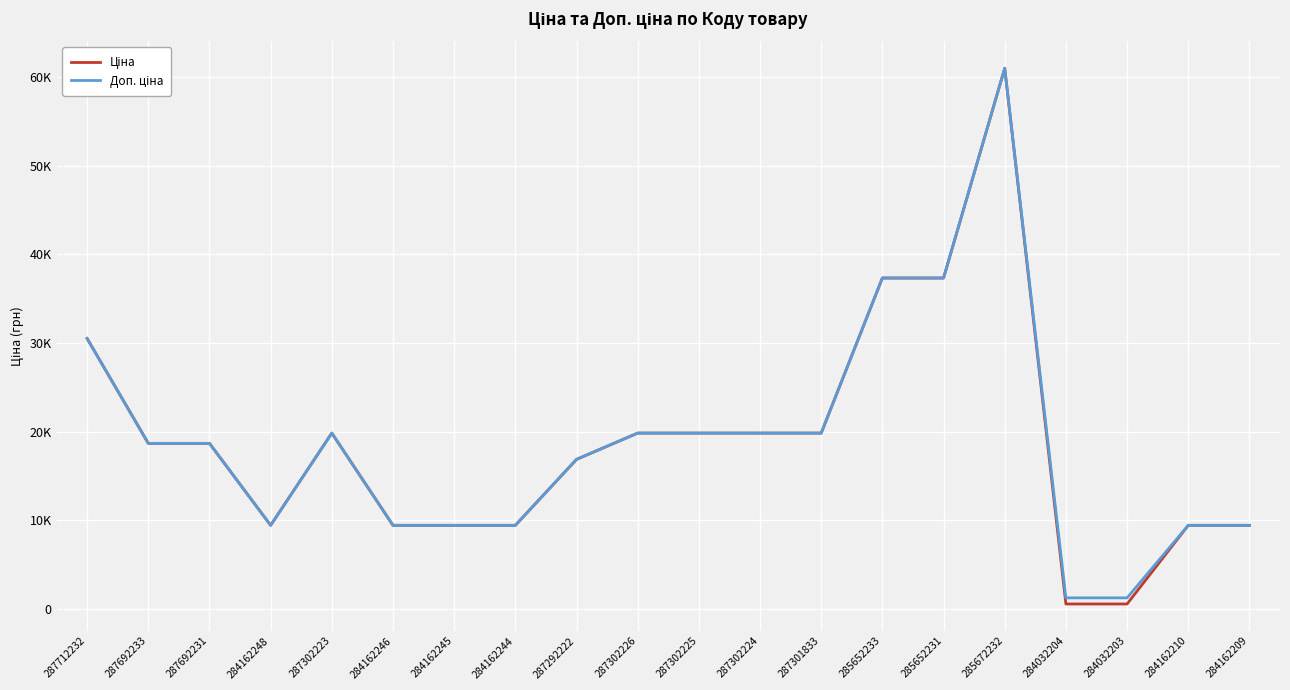

Where is the first local maximum for Ціна?

287302223